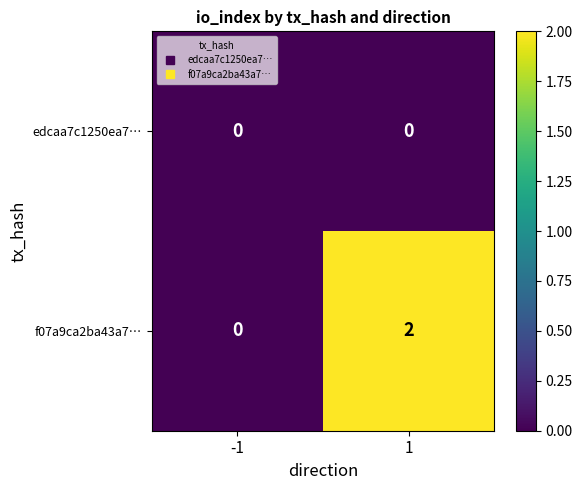

Which series has the largest range (max minus min)?

f07a9ca2ba43a7…